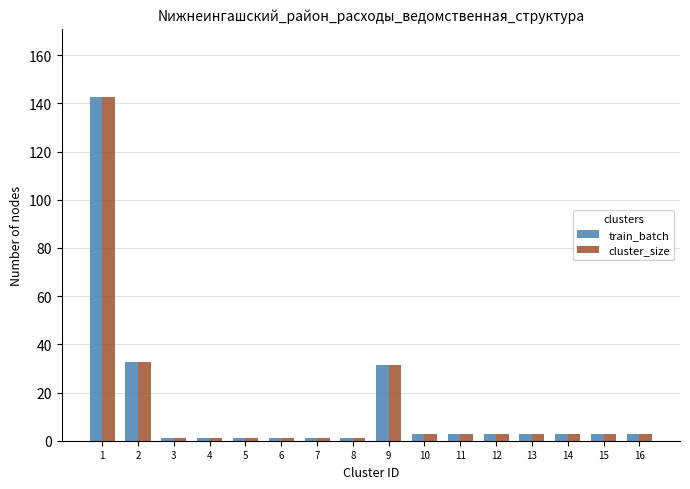

At which category is the sum across all series the highest?

1